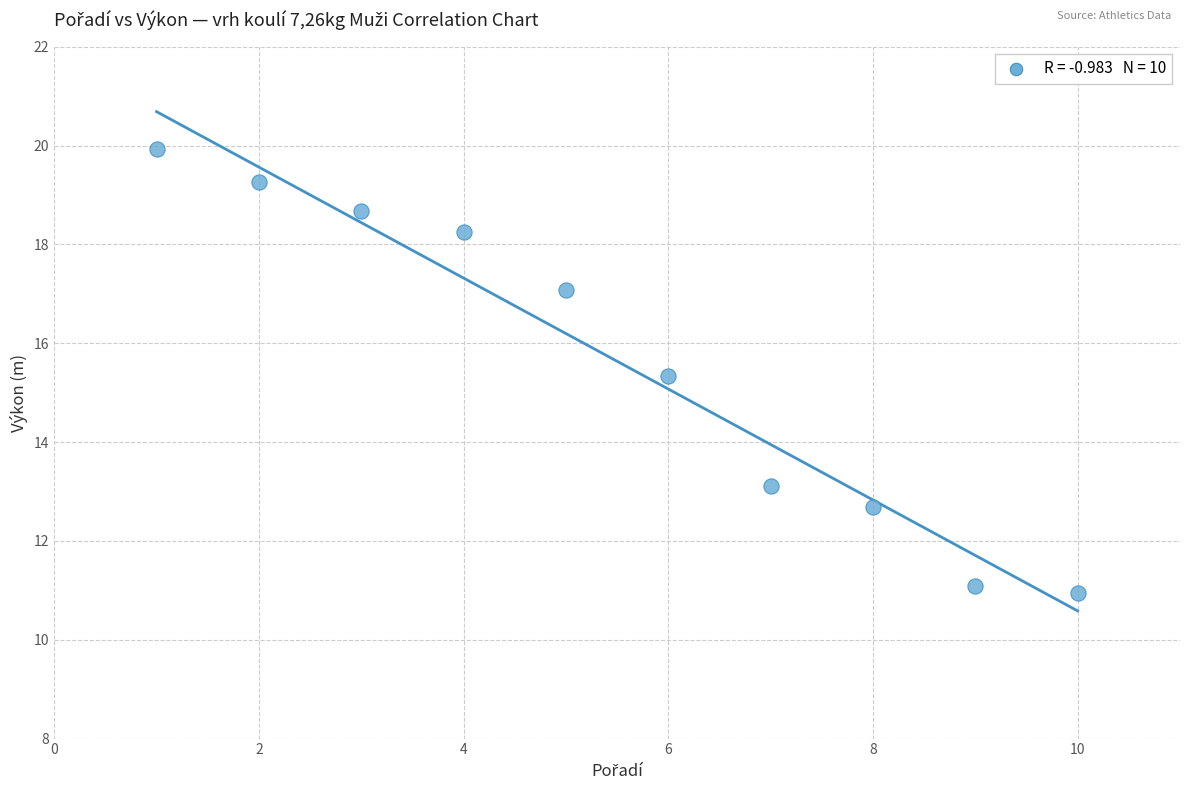

What Y value in the scatter plot is closest to 15?

15.3